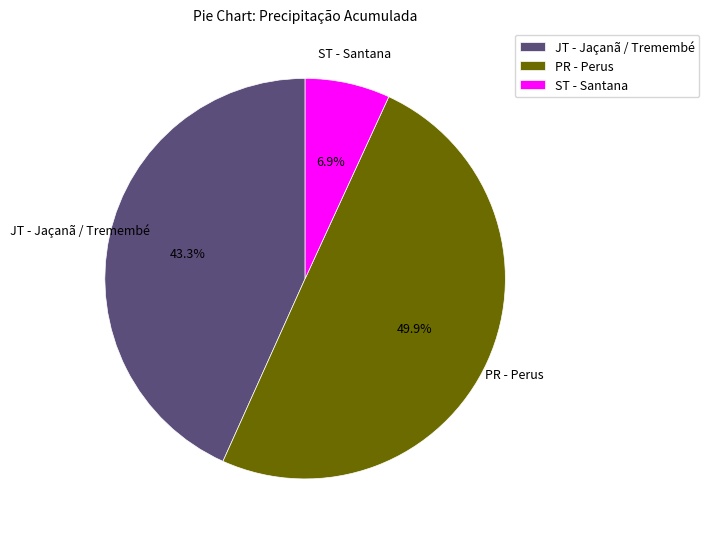

What percentage is the JT - Jaçanã / Tremembé slice, to the nearest percent?

43%